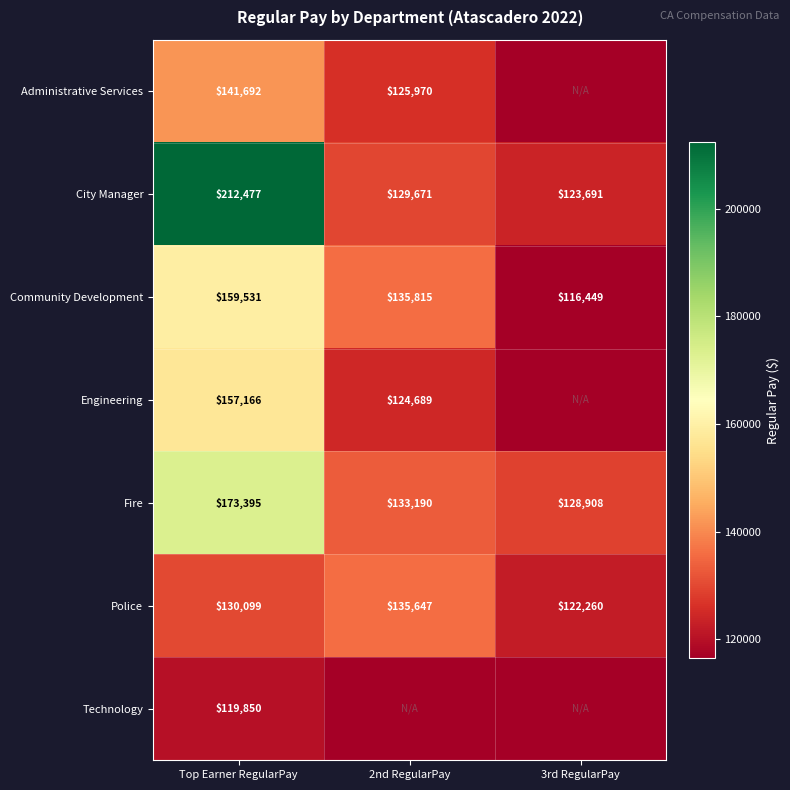

The City Manager series shows 212477 at Top Earner RegularPay. True or false?

True